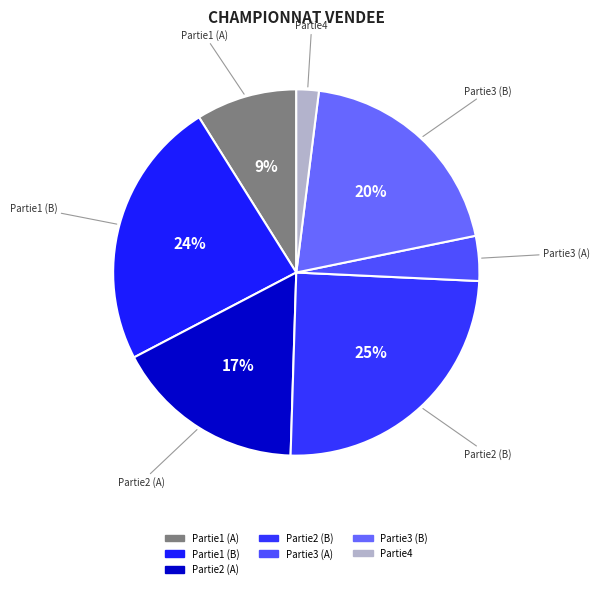

How many segments does this pie chart have?

7